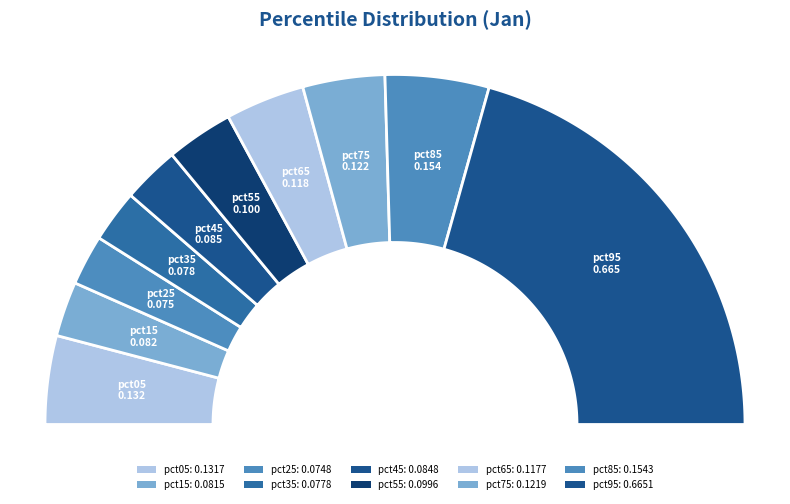

To the nearest percent, what is the average slice percentage?

10%